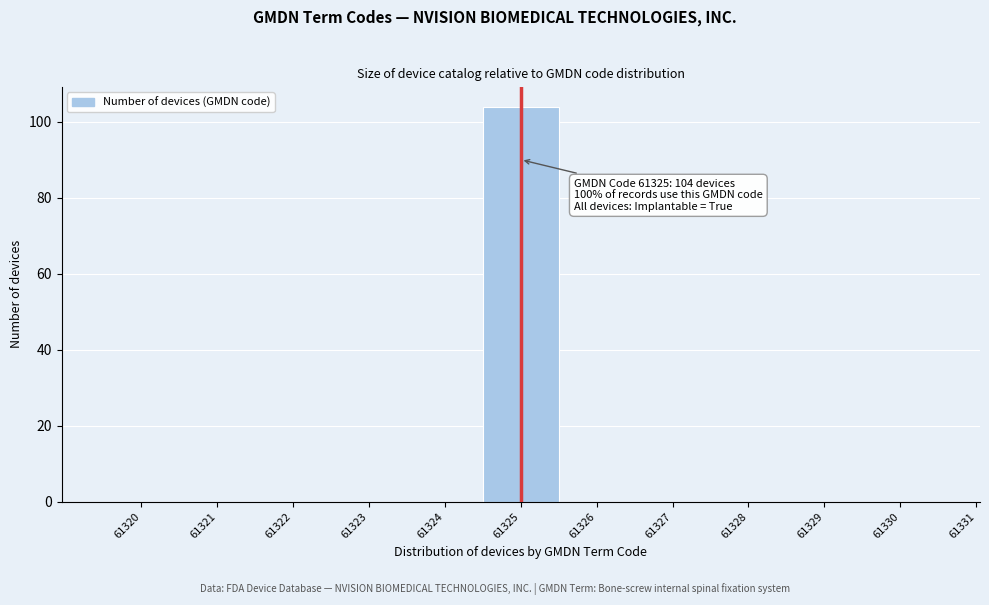

Reading left to right, extract all data points from this chart.

61320=0	61321=0	61322=0	61323=0	61324=0	61325=104	61326=0	61327=0	61328=0	61329=0	61330=0